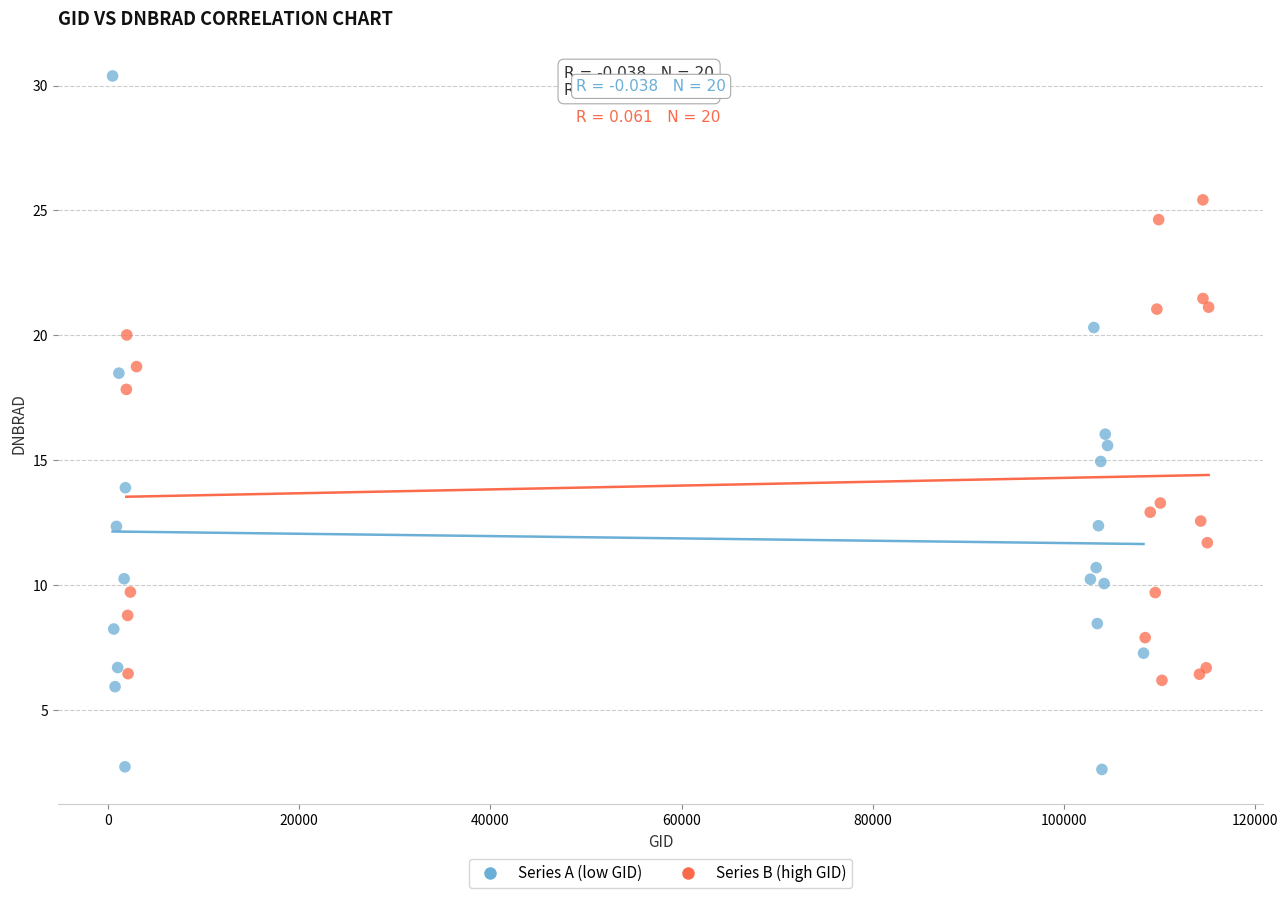

What are all the series names shown in the legend?

Series A (low GID), Series B (high GID)